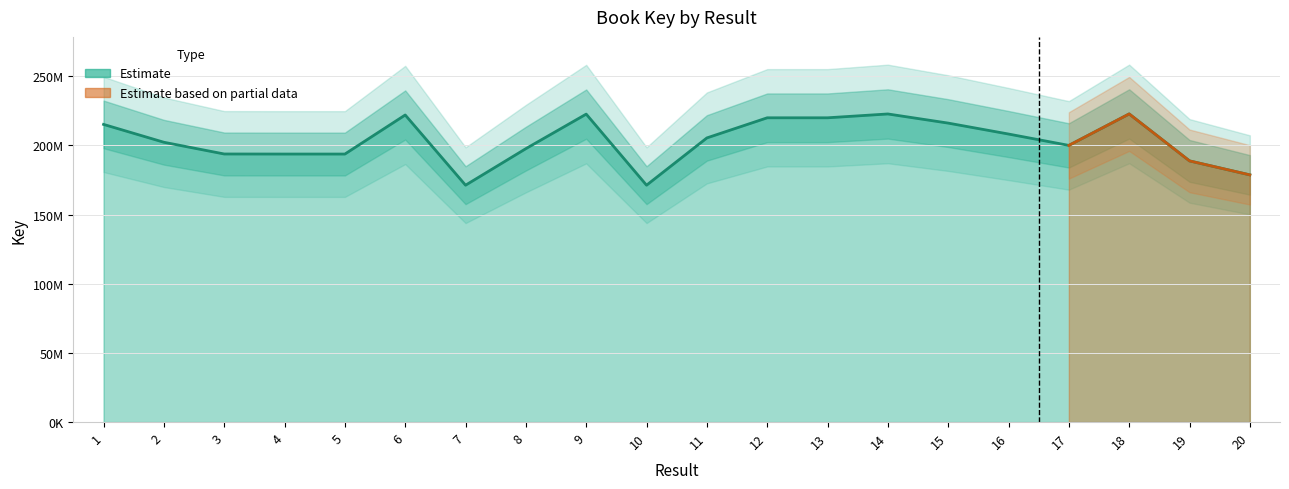

Between 20 and 12, which is larger?

12